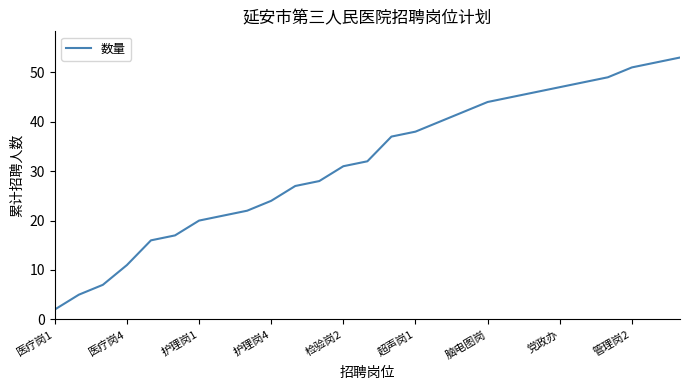

What is the difference between the maximum and minimum values?

51